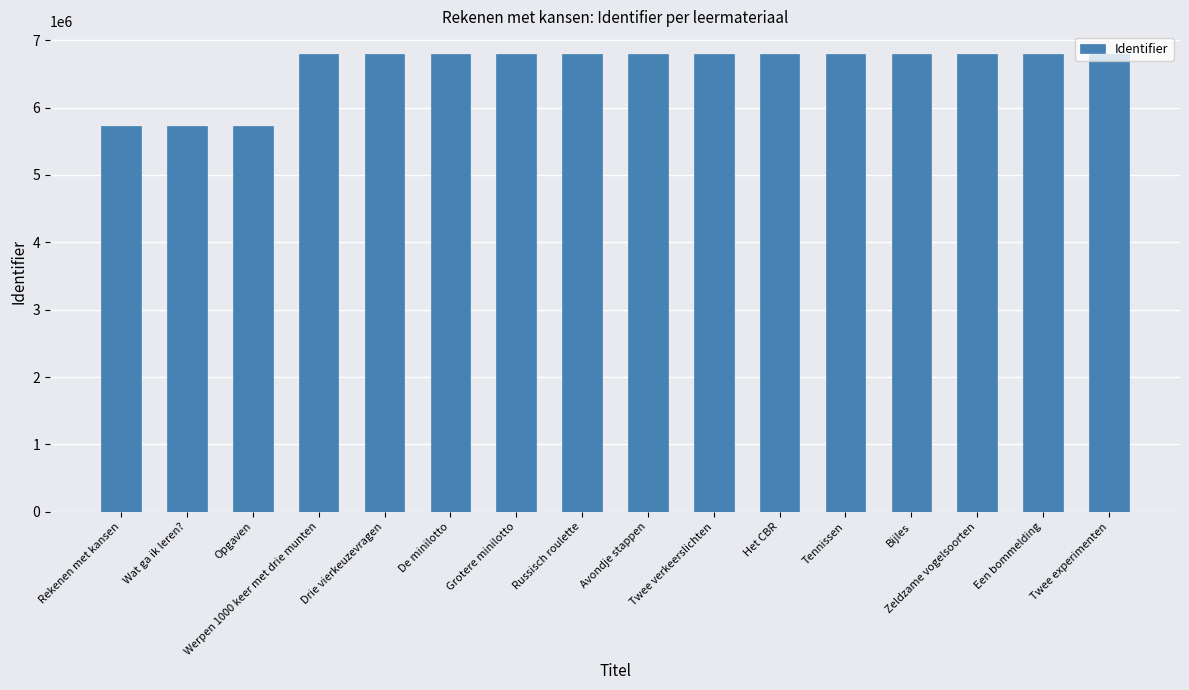

The chart shows a value of 10393486 at Tennissen. True or false?

False